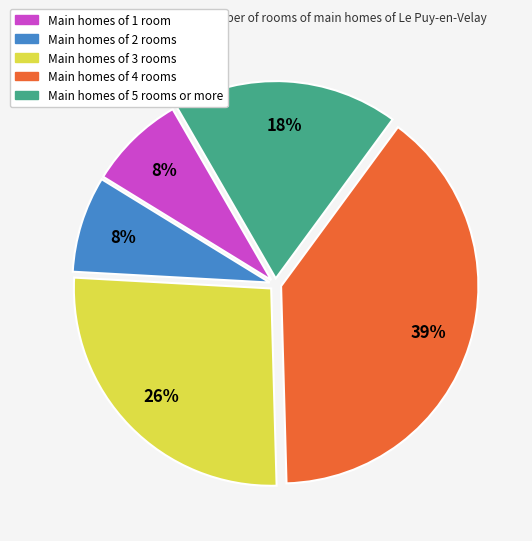

Does any single category account for the majority?

No